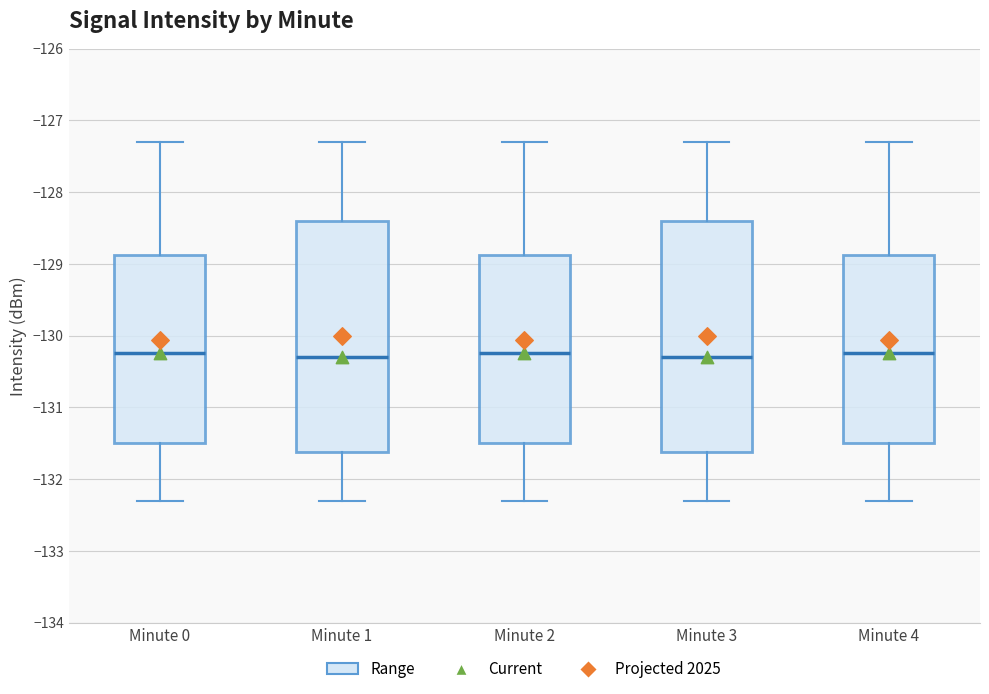

Reading left to right, transcribe this box plot: for each box, give where its median line is, the range the box spans, and where its two whiskers end, as read against the y-axis. The values are not printed on the chart, so give them approximately, as read against the axis.

Minute 0: median -130.2, box -131.5 to -128.9, whiskers -132.3 to -127.3
Minute 1: median -130.3, box -131.6 to -128.4, whiskers -132.3 to -127.3
Minute 2: median -130.2, box -131.5 to -128.9, whiskers -132.3 to -127.3
Minute 3: median -130.3, box -131.6 to -128.4, whiskers -132.3 to -127.3
Minute 4: median -130.2, box -131.5 to -128.9, whiskers -132.3 to -127.3